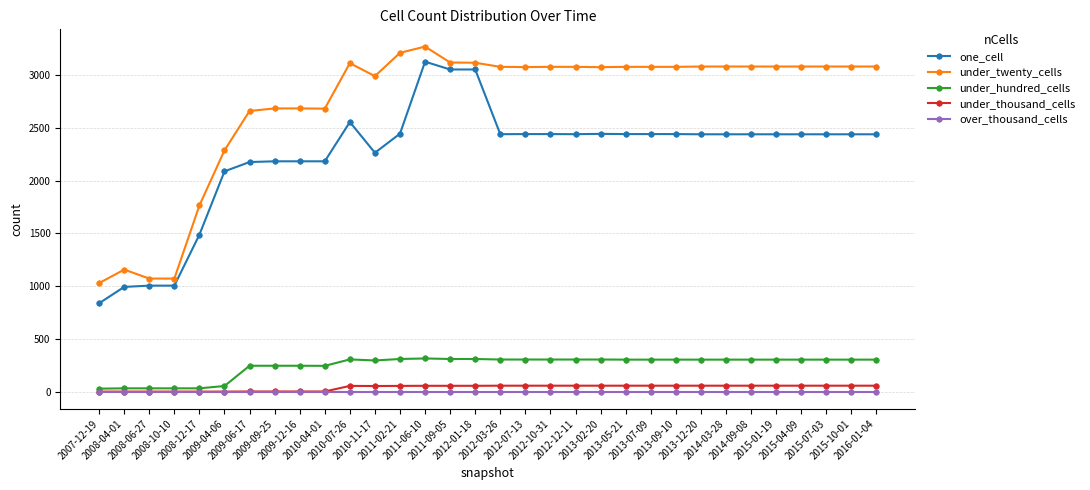

Is the value of one_cell at 2014-09-08 greater than the value of under_thousand_cells at 2015-07-03?

Yes